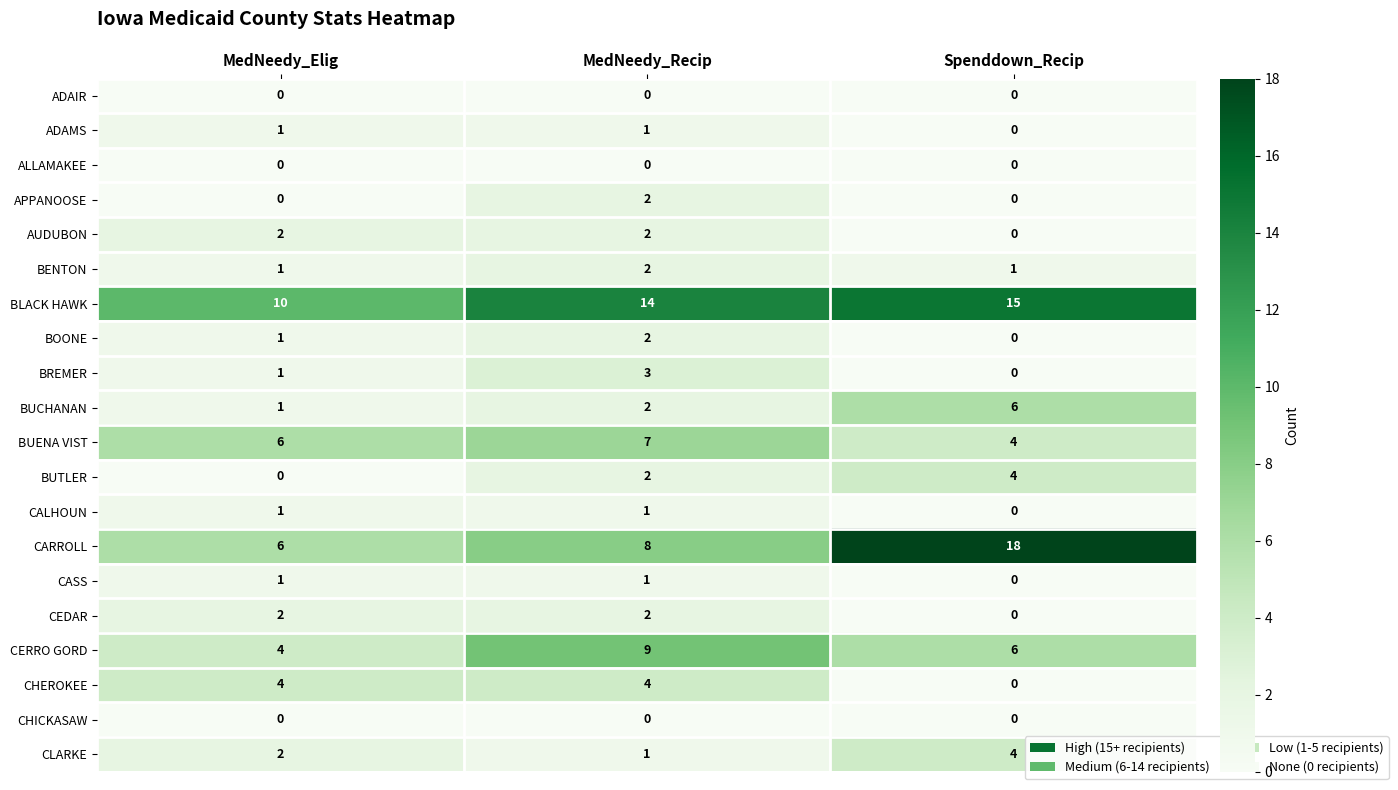

At which label does BUENA VIST reach its peak?

MedNeedy_Recip